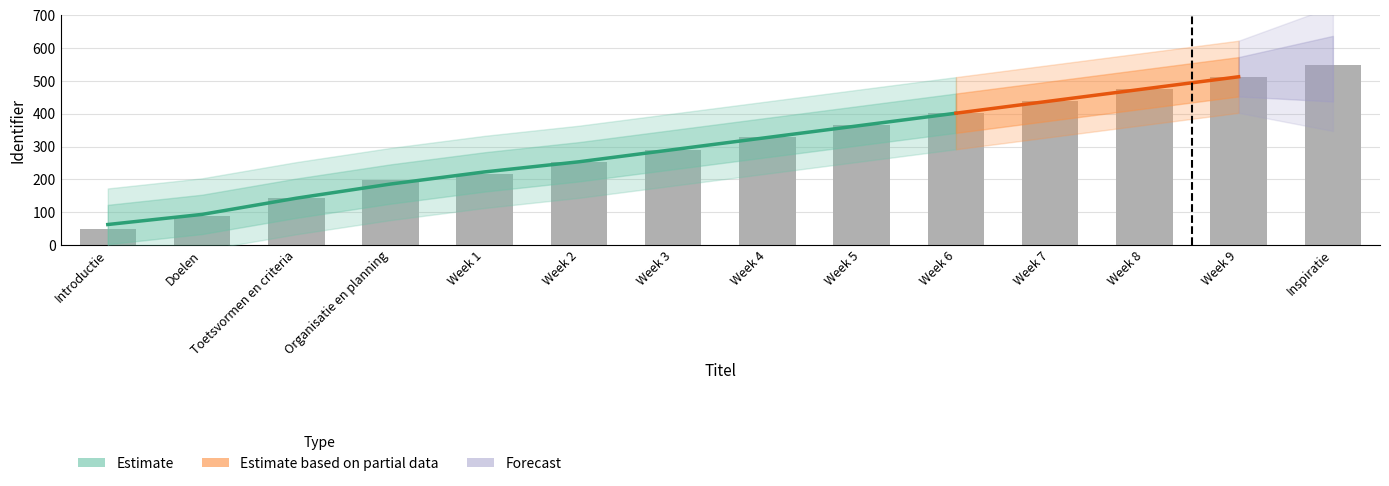

Are the bars grouped side by side (vs. stacked)?

No